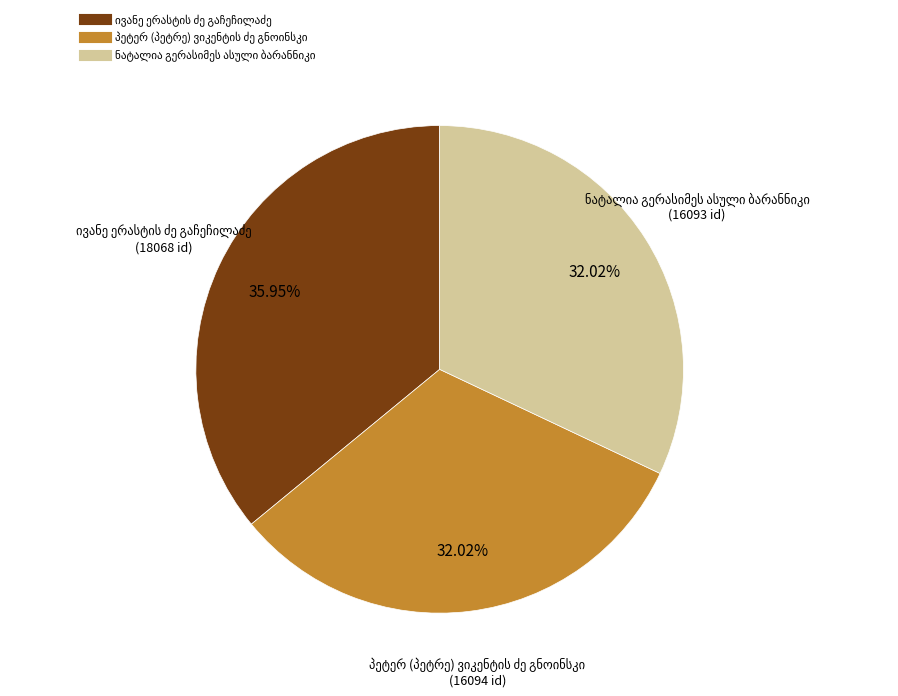

Is there a majority slice in this chart?

No